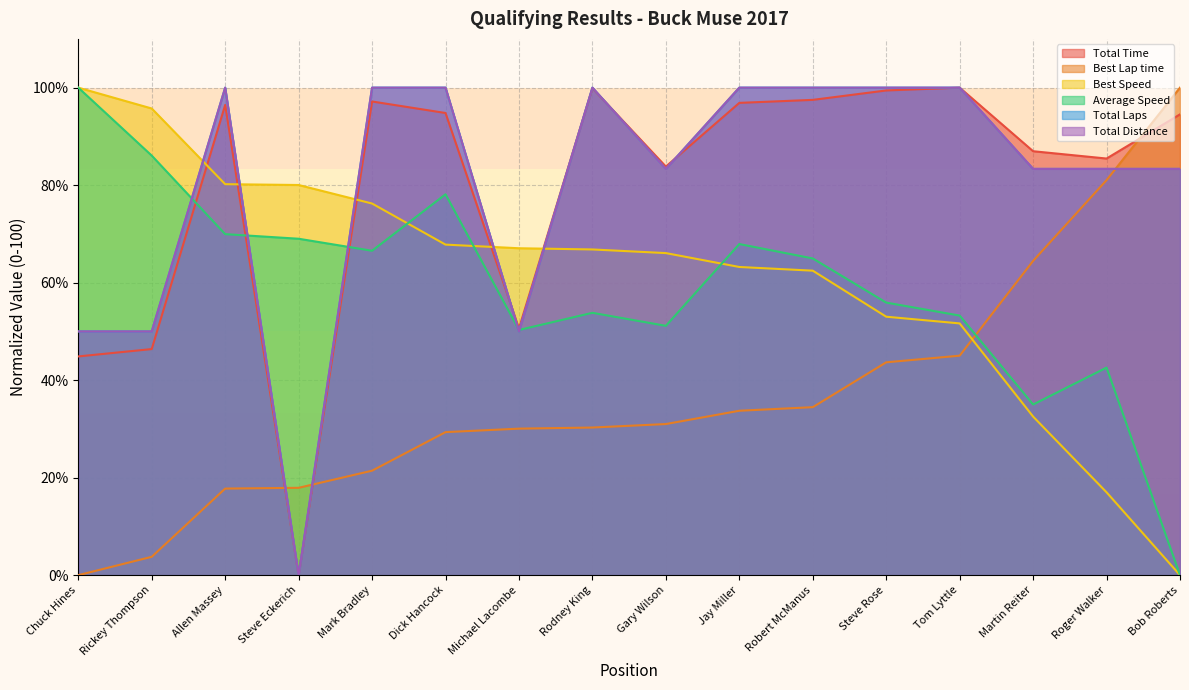

Rank the series by their maximum value, from highest to lowest.

Total Time, Best Lap time, Best Speed, Average Speed, Total Laps, Total Distance